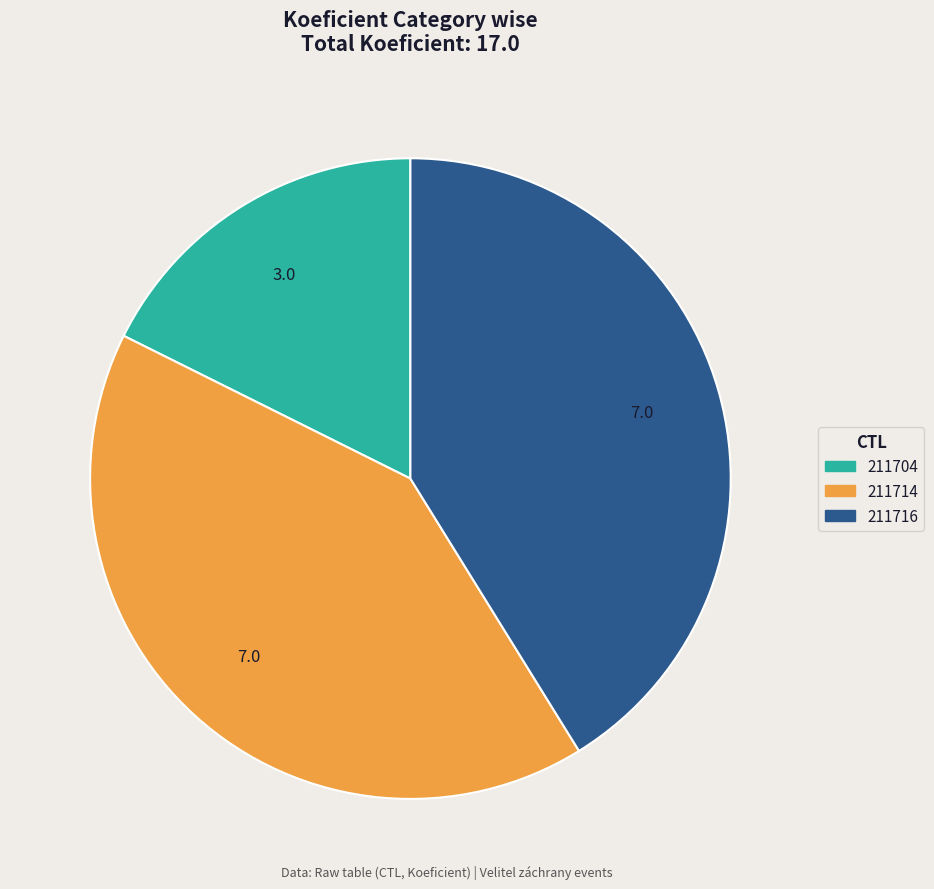

How many segments does this pie chart have?

3